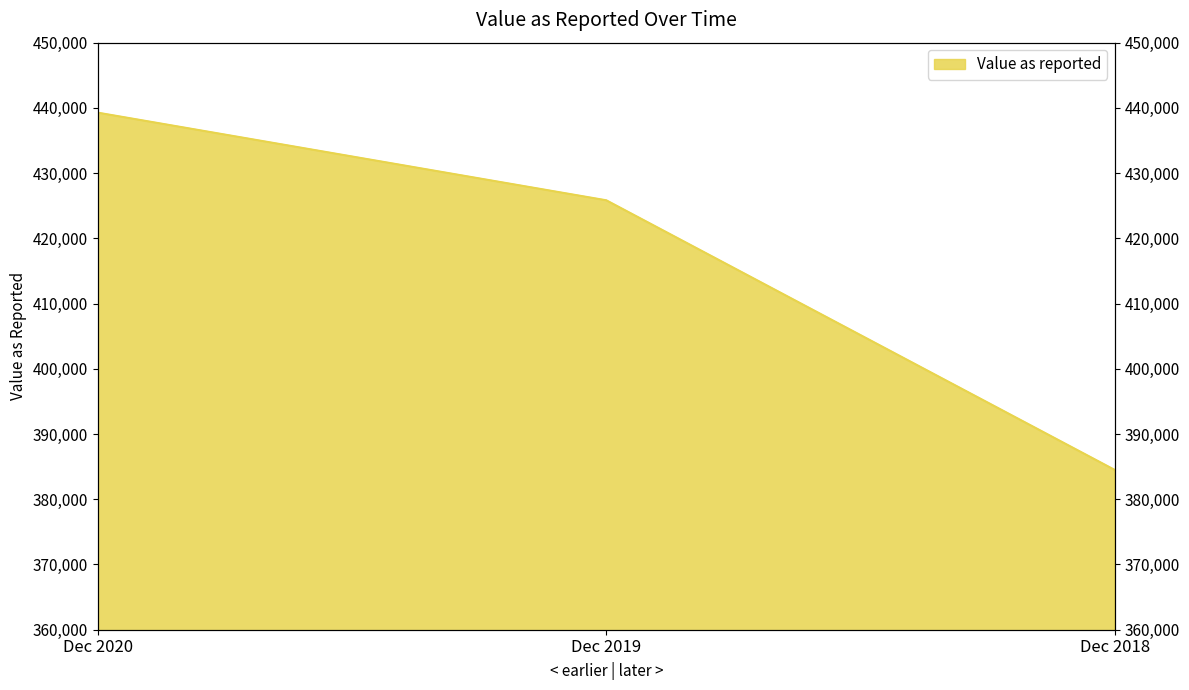

Reading left to right, what are all the values shown in this chart?

Dec 2020=439271	Dec 2019=425835	Dec 2018=384485